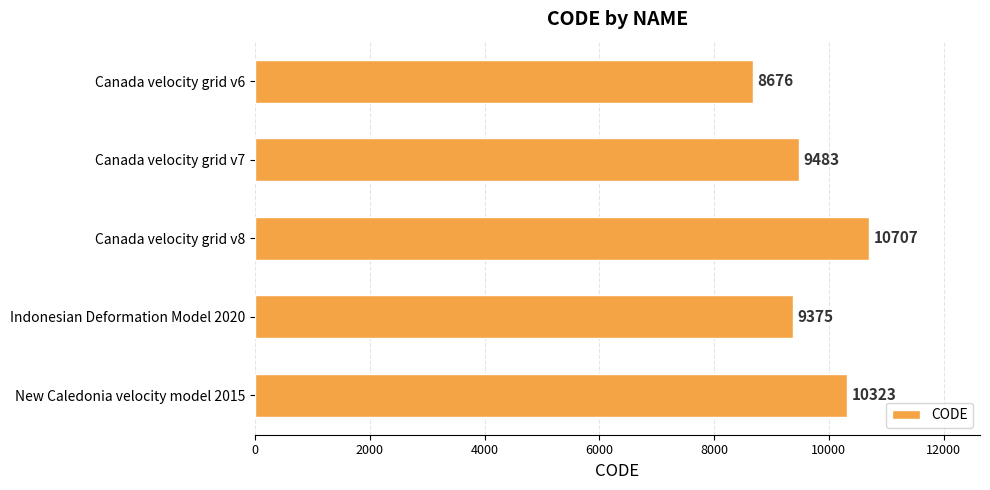

Reading bottom to top, what are all the values shown in this chart?

New Caledonia velocity model 2015=10323	Indonesian Deformation Model 2020=9375	Canada velocity grid v8=10707	Canada velocity grid v7=9483	Canada velocity grid v6=8676